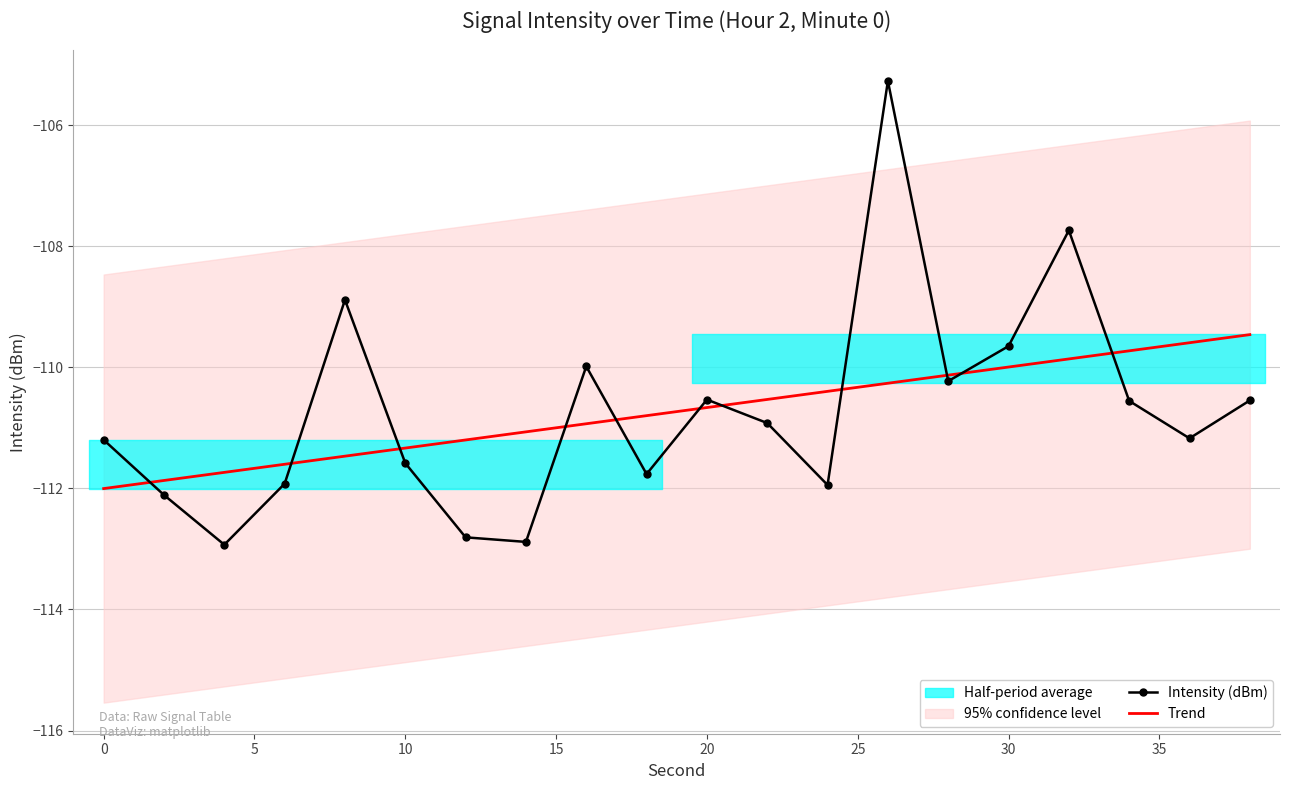

Which series has the largest range (max minus min)?

Intensity (dBm)